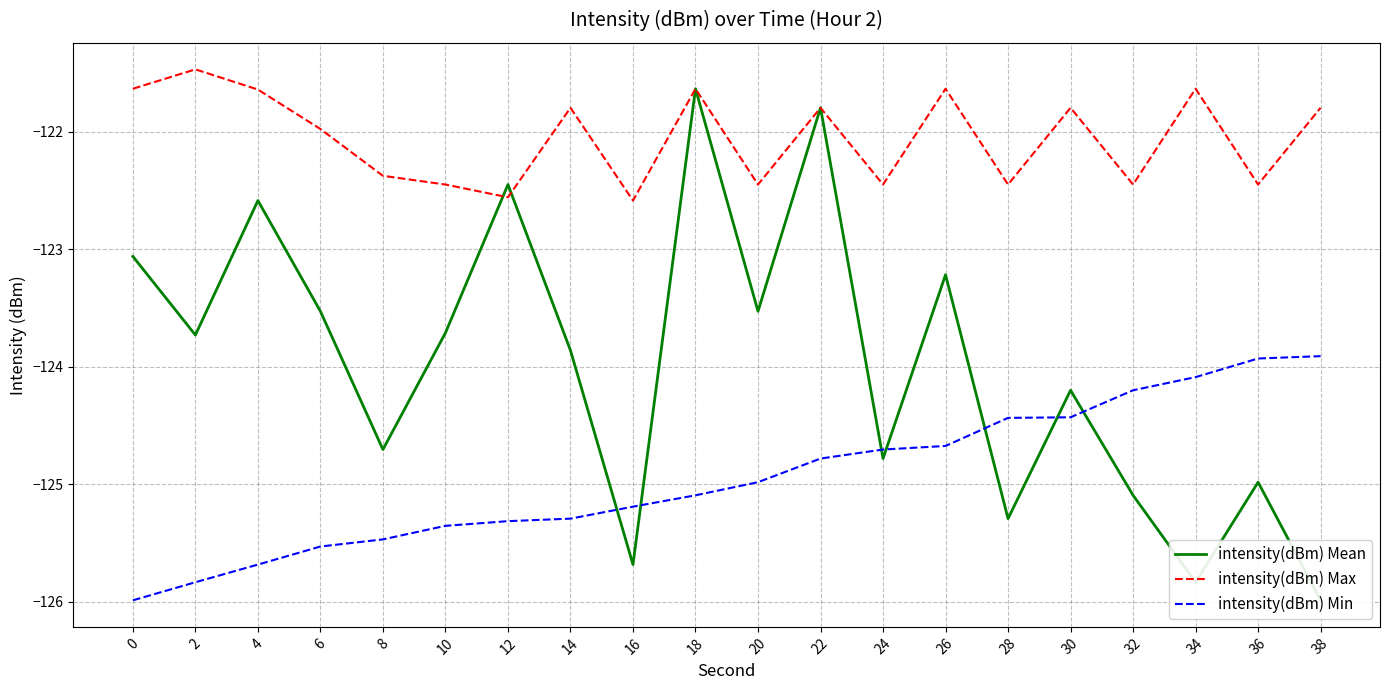

What is the difference between the highest and lowest values at 6?

3.6